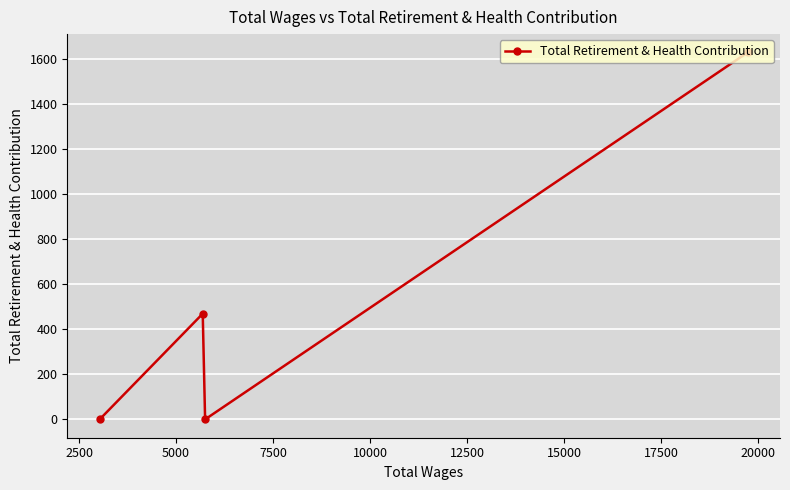

Reading left to right, list all the values displayed in this chart.

0	469	0	1628